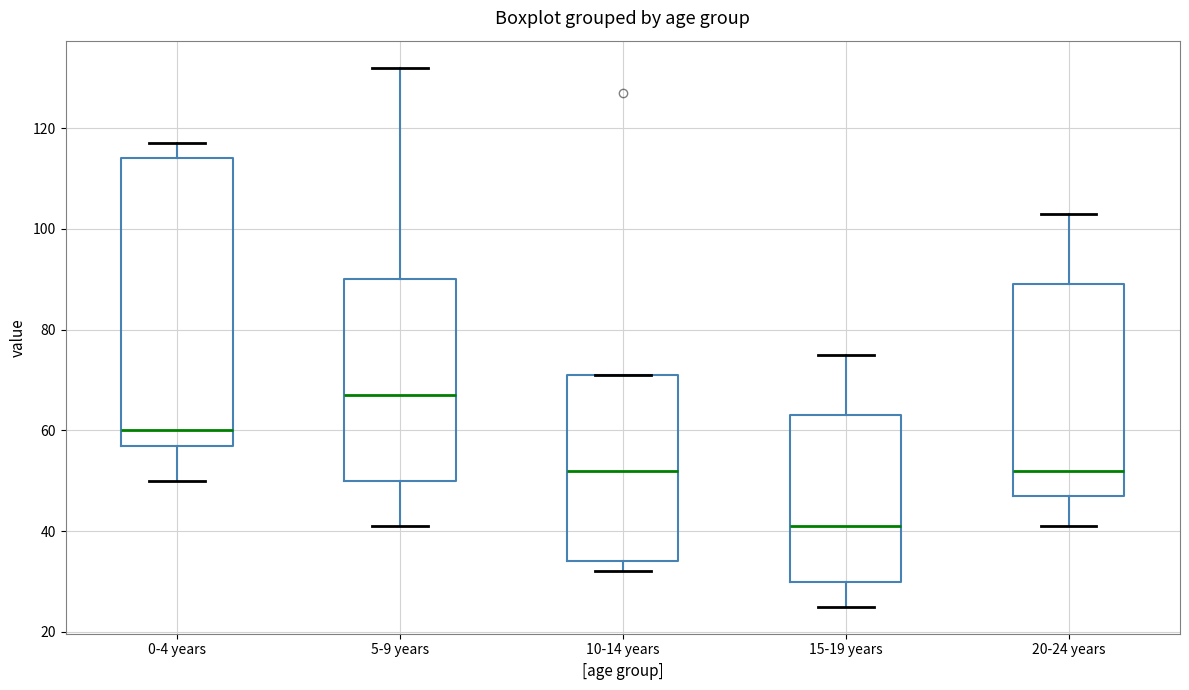

Reading left to right, transcribe this box plot: for each box, give where its median line is, the range the box spans, and where its two whiskers end, as read against the y-axis. The values are not printed on the chart, so give them approximately, as read against the axis.

0-4 years: median 60, box 58 to 114, whiskers 50 to 118
5-9 years: median 68, box 50 to 90, whiskers 42 to 132
10-14 years: median 52, box 34 to 72, whiskers 32 to 72
15-19 years: median 42, box 30 to 64, whiskers 26 to 76
20-24 years: median 52, box 48 to 90, whiskers 42 to 104